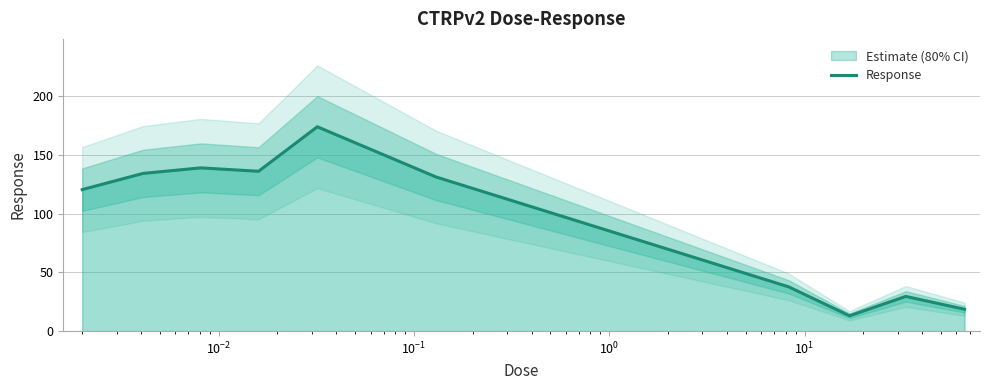

What is the lowest value of the Response series?

13.1